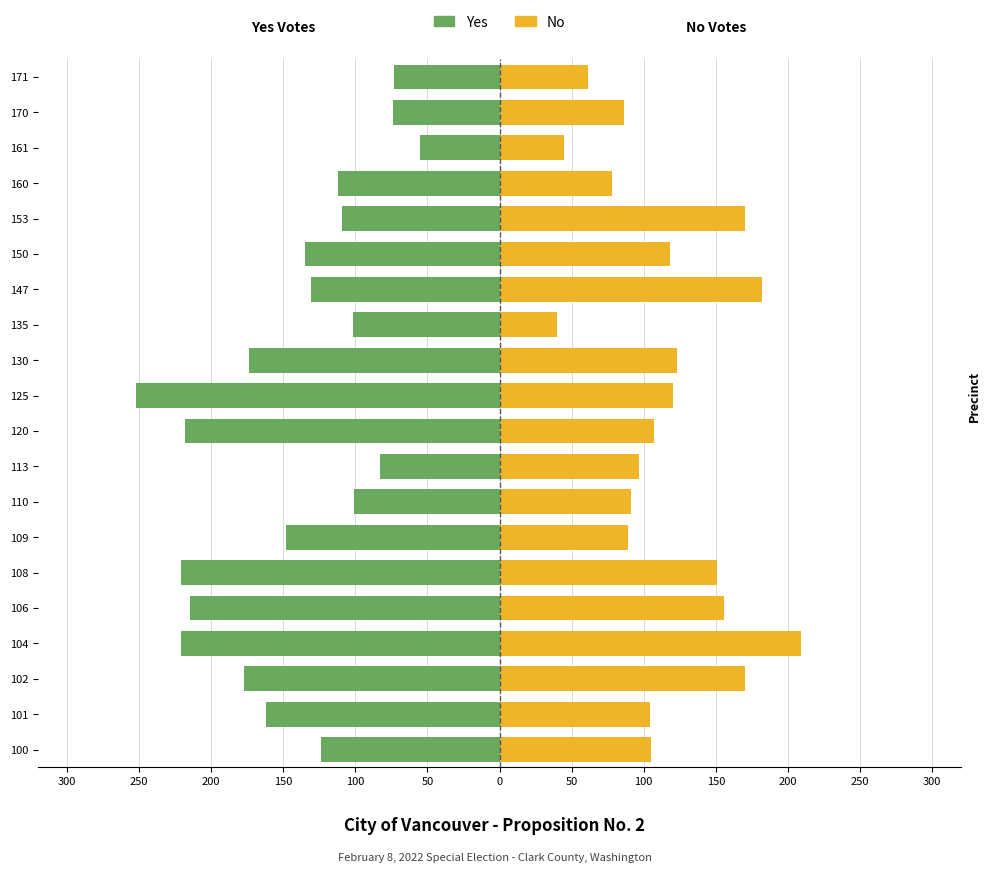

How many distinct data groups are displayed?

2